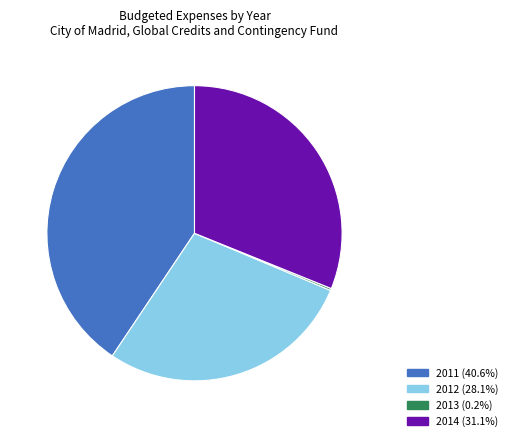

Which has a higher value, 2012 or 2014?

2014